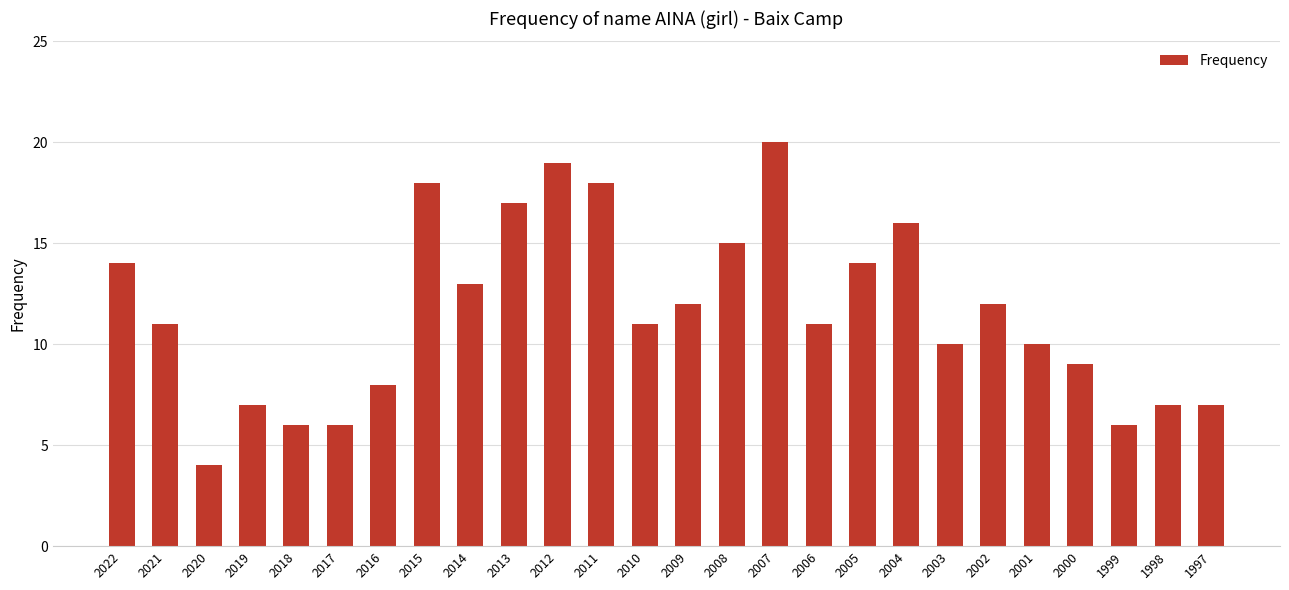

At which category does the chart reach its peak across all series?

2007